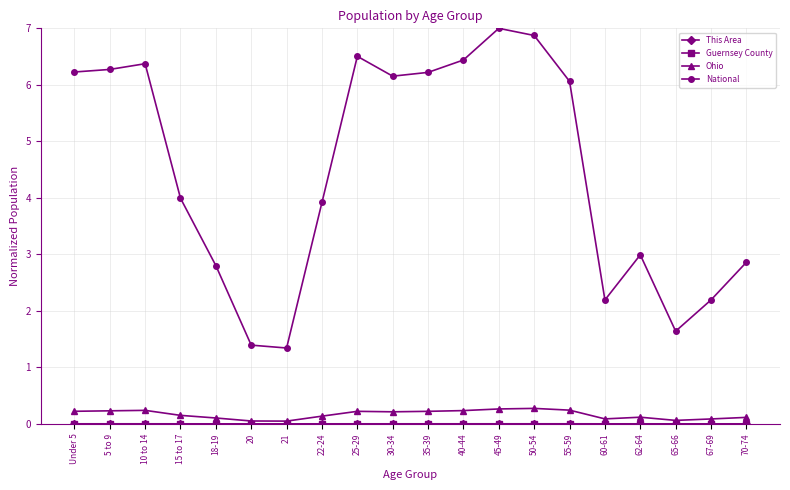

What is the greatest value displayed?

7.0